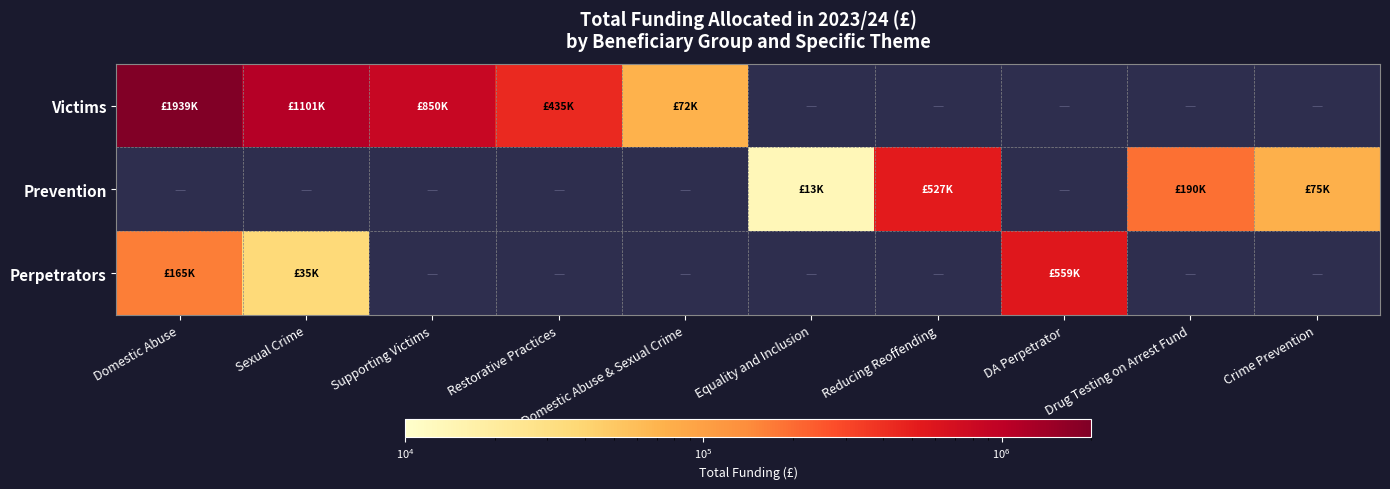

Is the value of Prevention at Restorative Practices greater than the value of Victims at Sexual Crime?

No